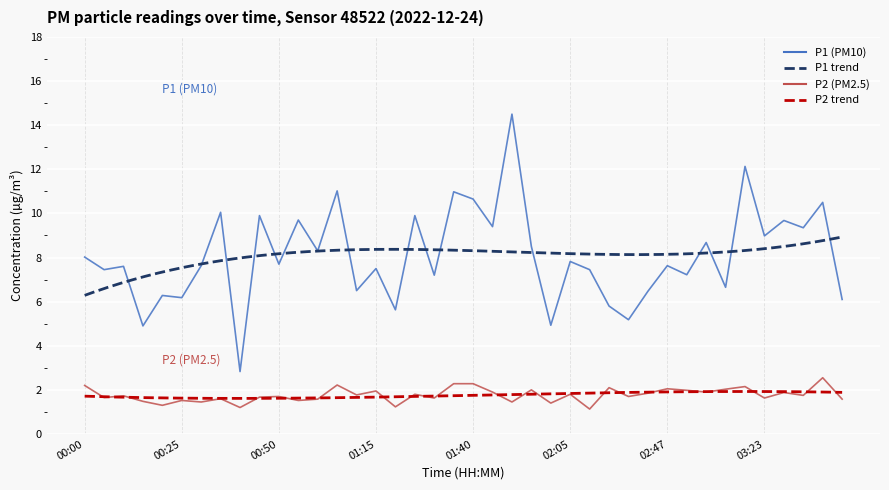

What is the label of the 13th point from the left?

01:00